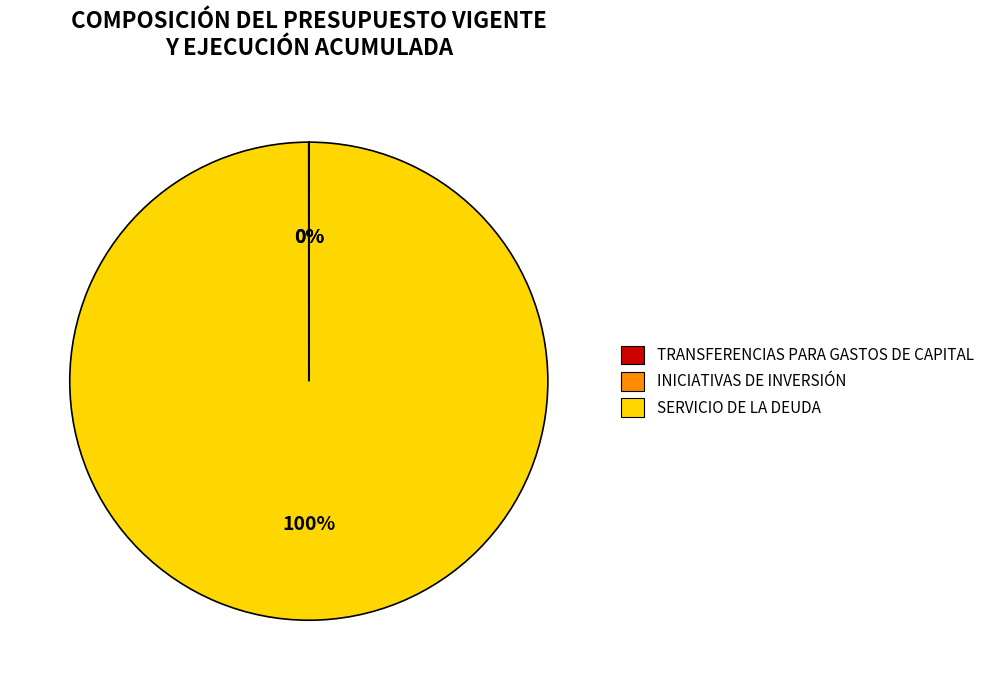

Is it true that SERVICIO DE LA DEUDA is 100% of the pie?

True